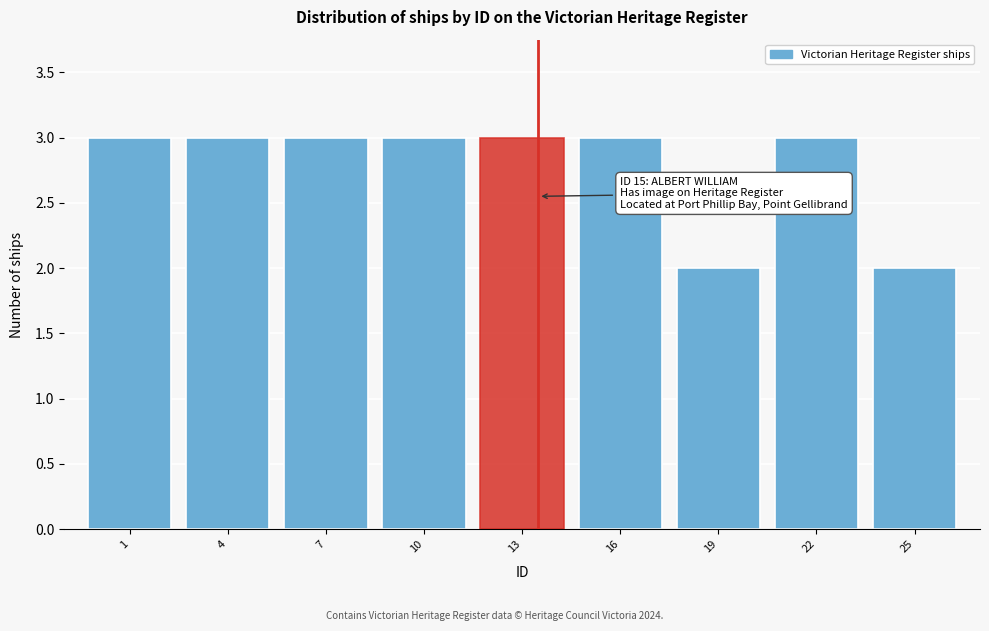

Reading left to right, extract all data points from this chart.

1=3	4=3	7=3	10=3	13=3	16=3	19=2	22=3	25=2